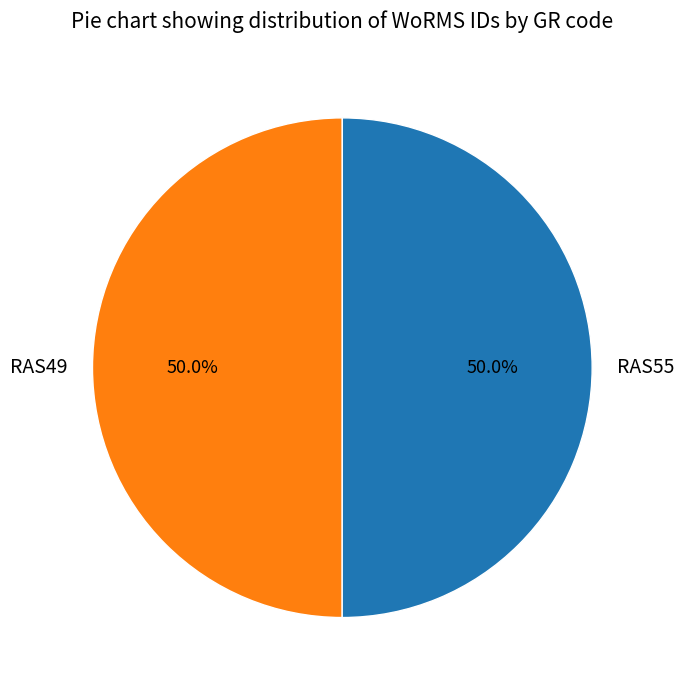

To the nearest percent, what is the combined percentage of RAS55 and RAS49?

100%